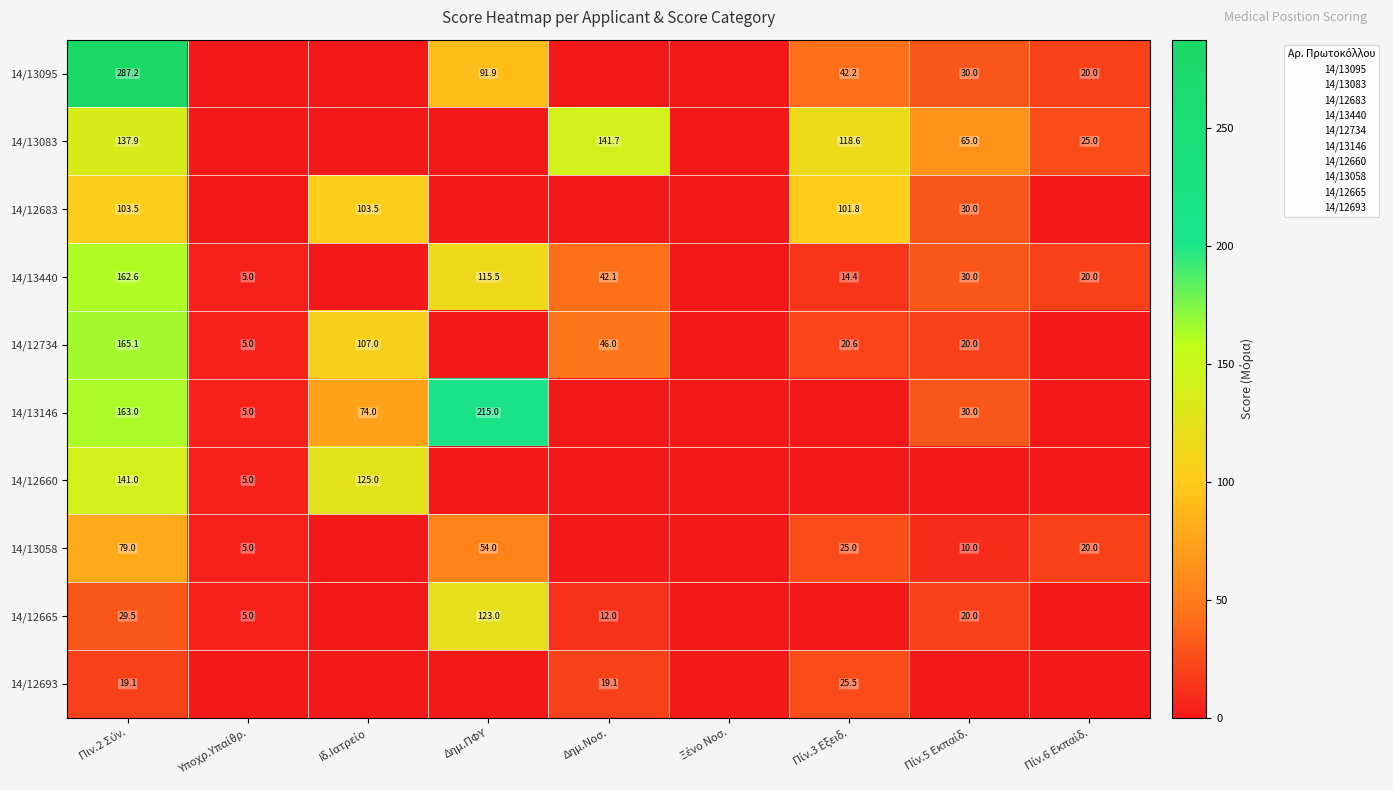

At which category does the chart reach its peak across all series?

Πιν.2 Σύν.